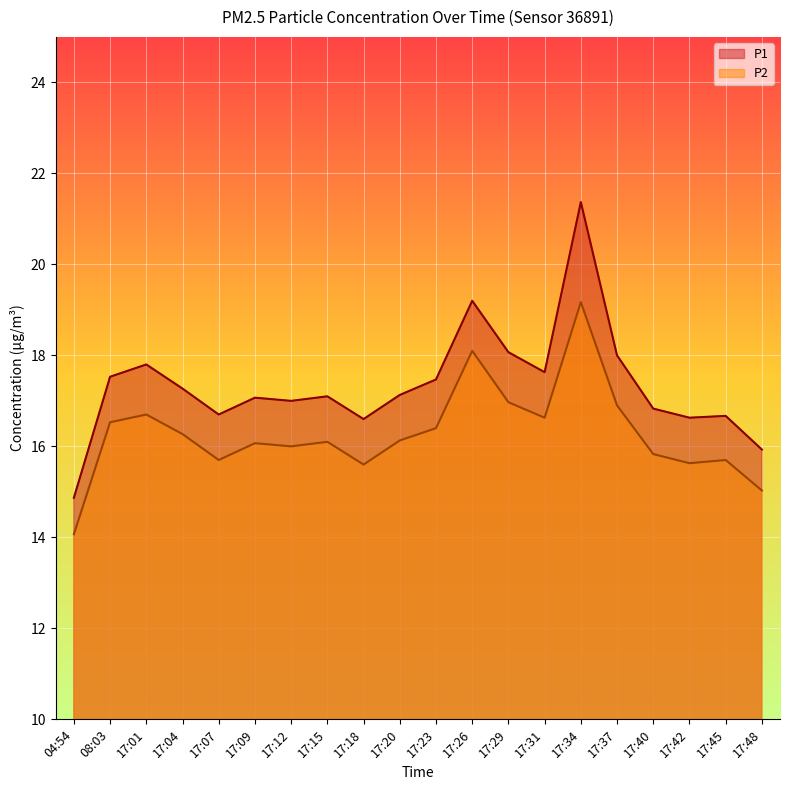

True or false: P2 has more than 1 interior local peaks.

True